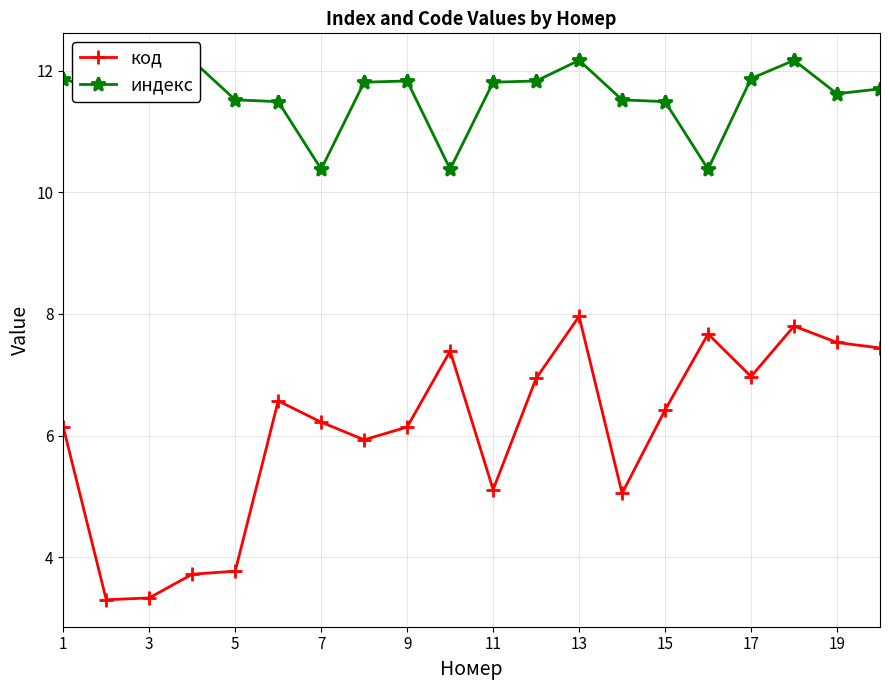

Where is the first local minimum for индекс?

3